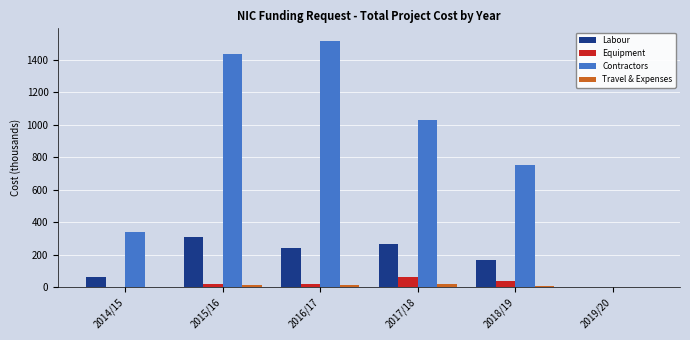

The value of Equipment at 2018/19 is 40.0. True or false?

True